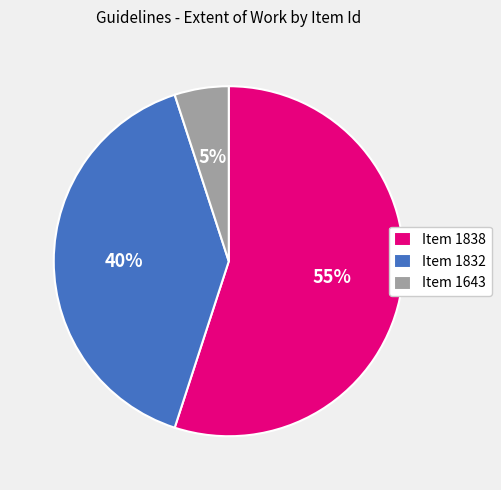

To the nearest percent, what is the difference between the largest and smallest slice percentages?

50%